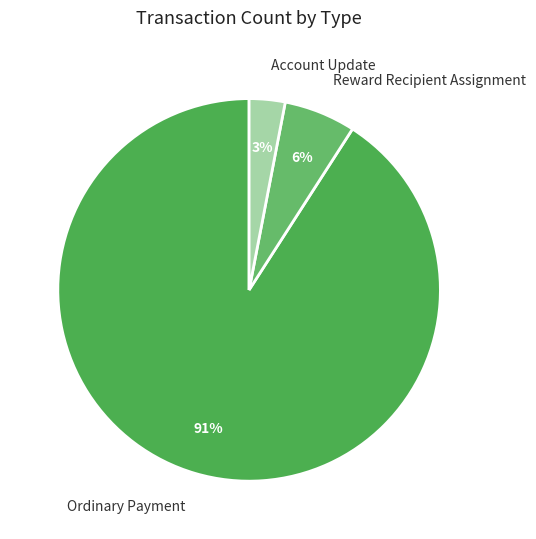

Is it true that Reward Recipient Assignment is 6% of the pie?

True